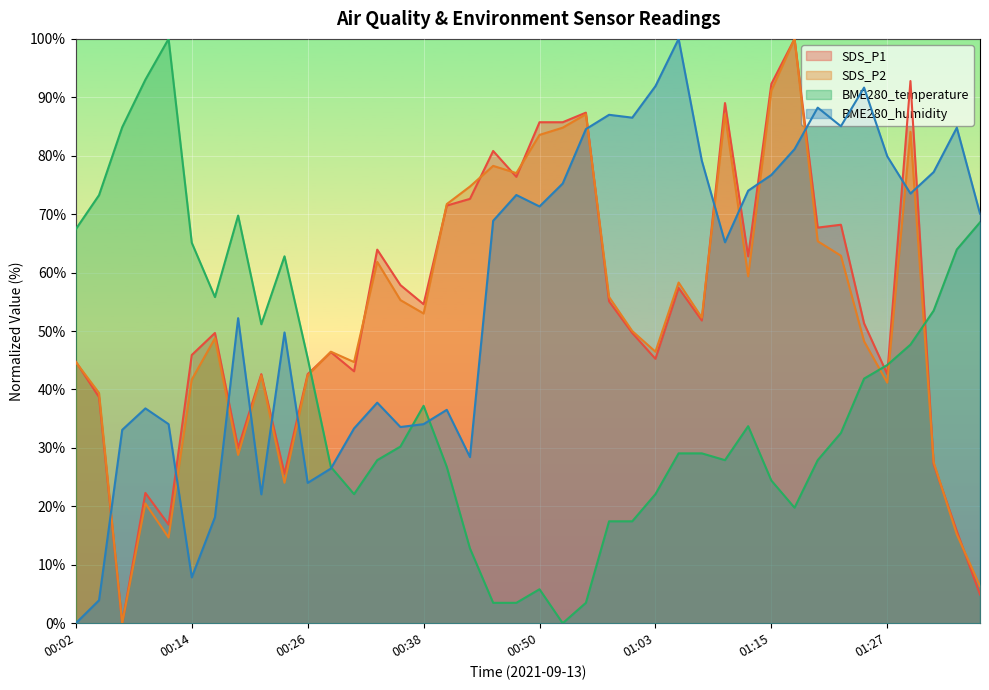

At which category does SDS_P1 reach its first local peak?

00:09